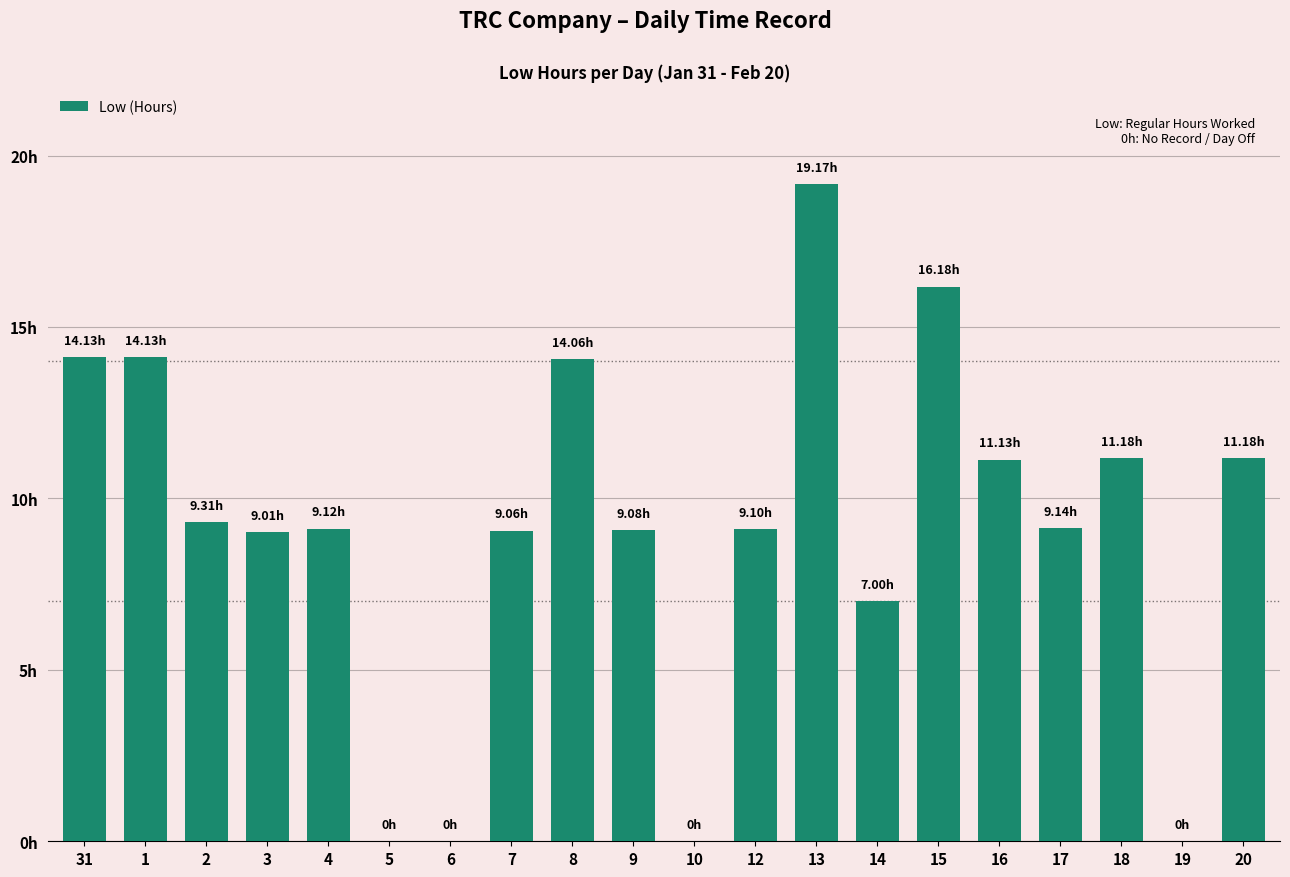

List the labels in order of value, smallest first.

5, 6, 10, 19, 14, 3, 7, 9, 12, 4, 17, 2, 16, 18, 20, 8, 31, 1, 15, 13